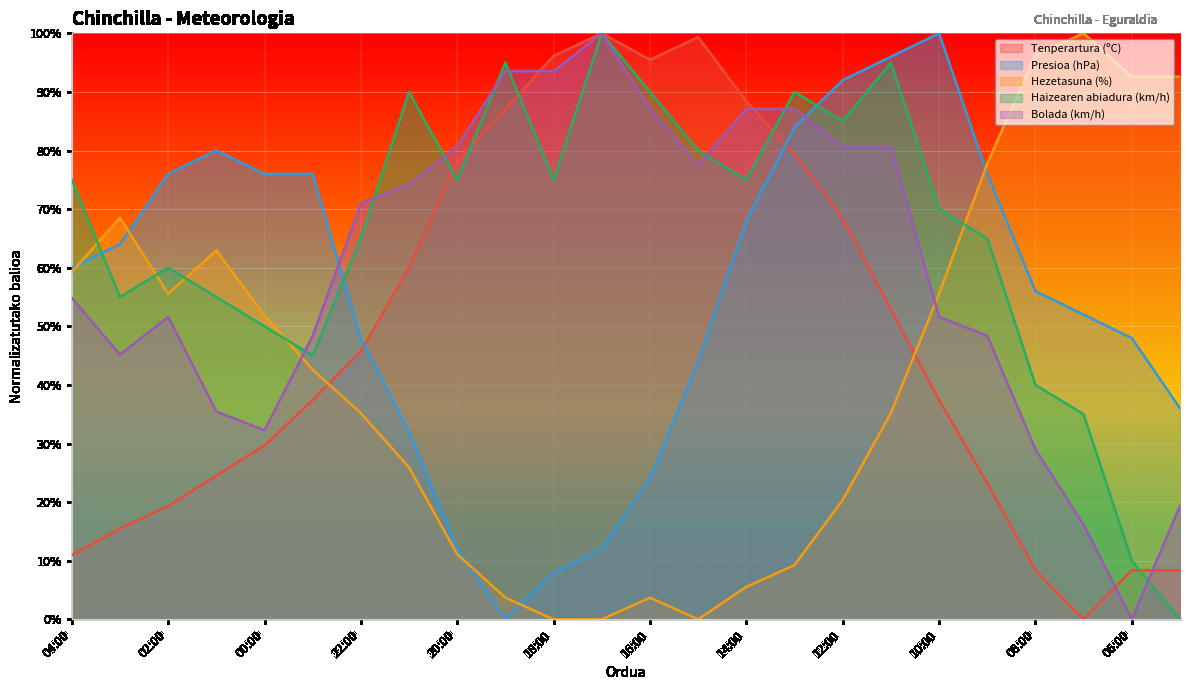

Read the Haizearen abiadura (km/h) value at 14:00.

75.0